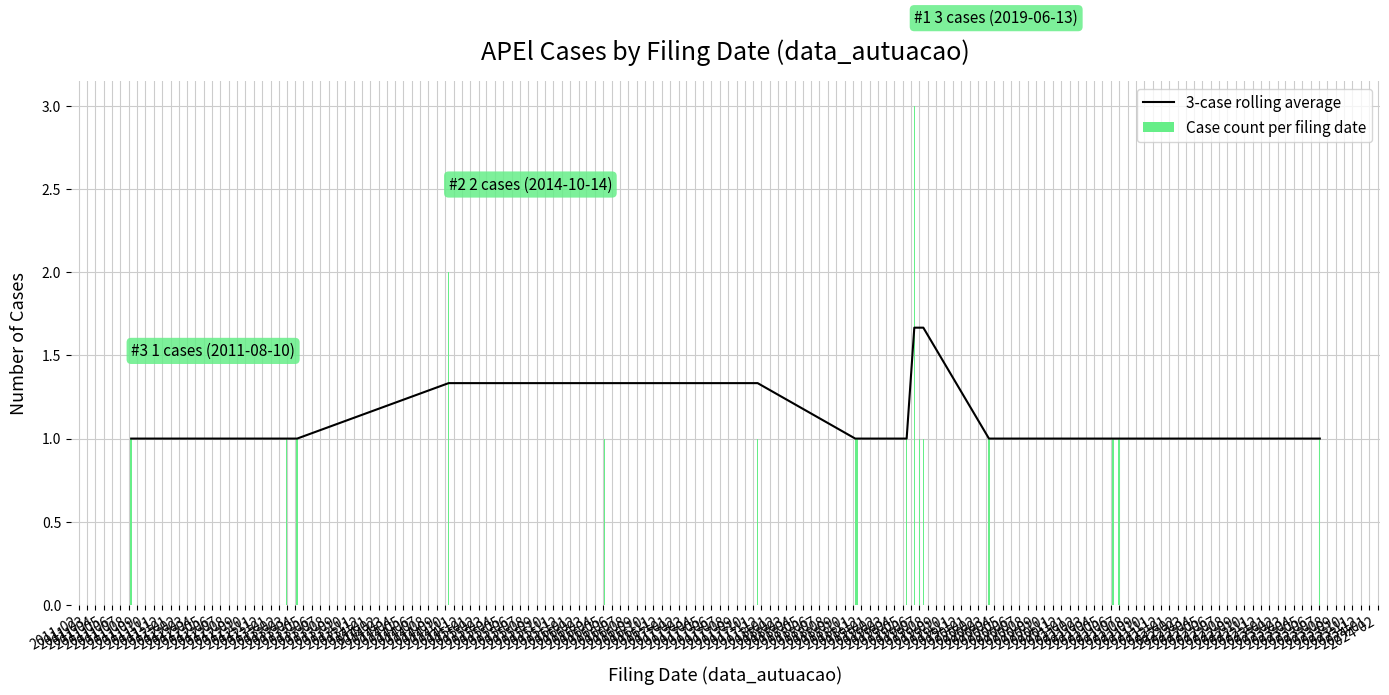

What is the highest value of the Case count per filing date series?

3